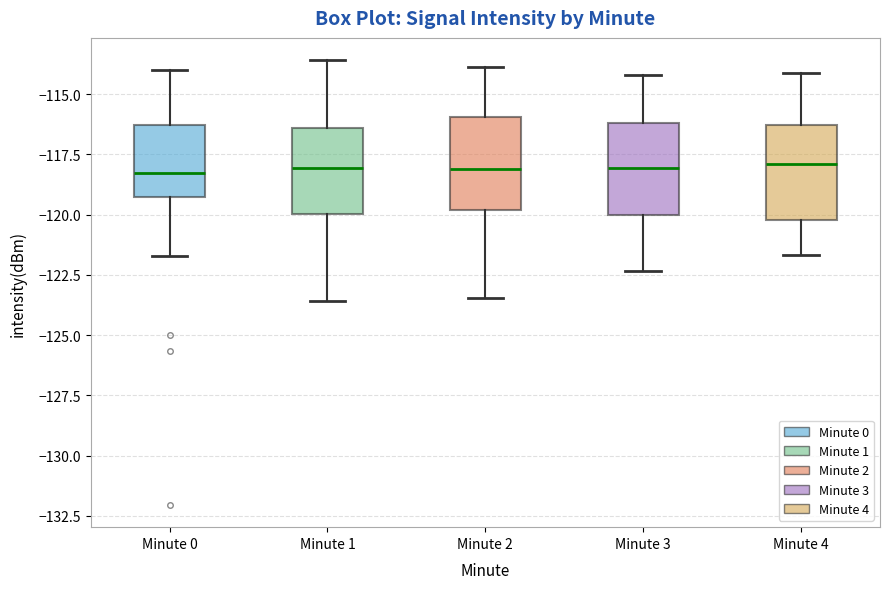

Reading left to right, transcribe this box plot: for each box, give where its median line is, the range the box spans, and where its two whiskers end, as read against the y-axis. The values are not printed on the chart, so give them approximately, as read against the axis.

Minute 0: median -118.5, box -119.5 to -116.5, whiskers -121.5 to -114.0
Minute 1: median -118.0, box -120.0 to -116.5, whiskers -123.5 to -113.5
Minute 2: median -118.0, box -120.0 to -116.0, whiskers -123.5 to -114.0
Minute 3: median -118.0, box -120.0 to -116.0, whiskers -122.5 to -114.0
Minute 4: median -118.0, box -120.0 to -116.5, whiskers -121.5 to -114.0